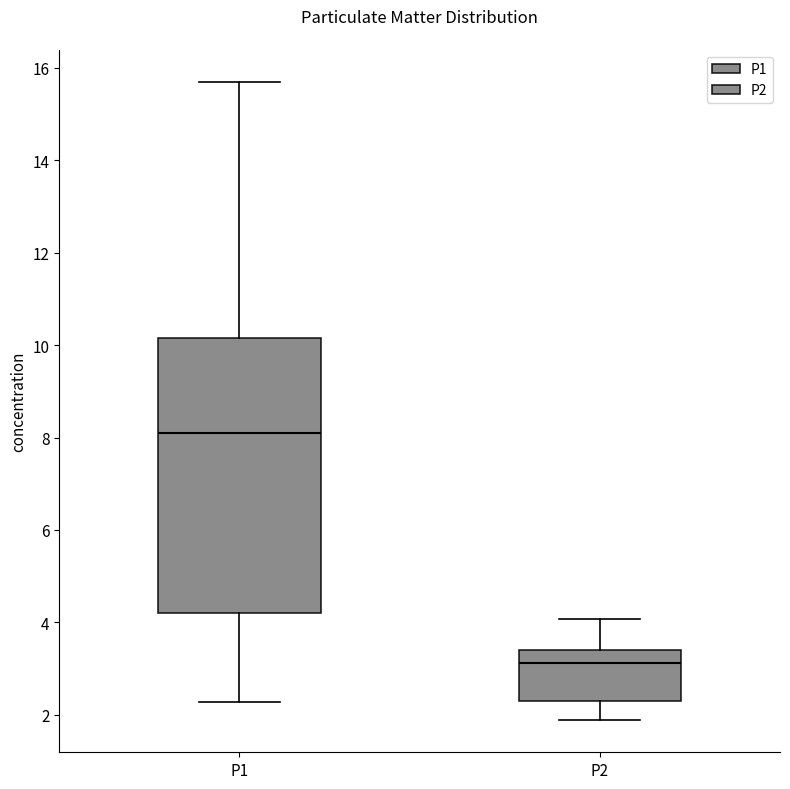

Where is the lower edge of the box for P1 on the y-axis? The values are not printed on the chart, so give them approximately, as read against the axis.

4.2